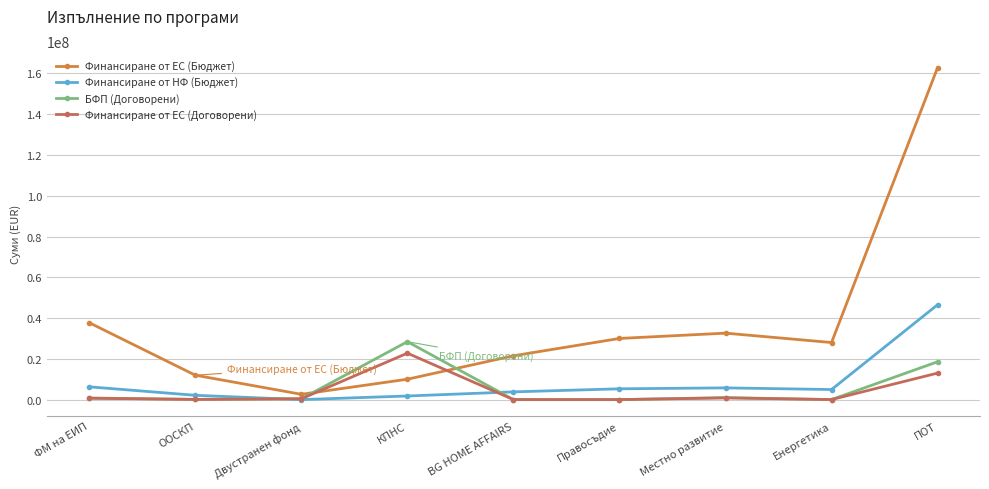

What is the difference between the highest and lowest values at Правосъдие?

29999539.8